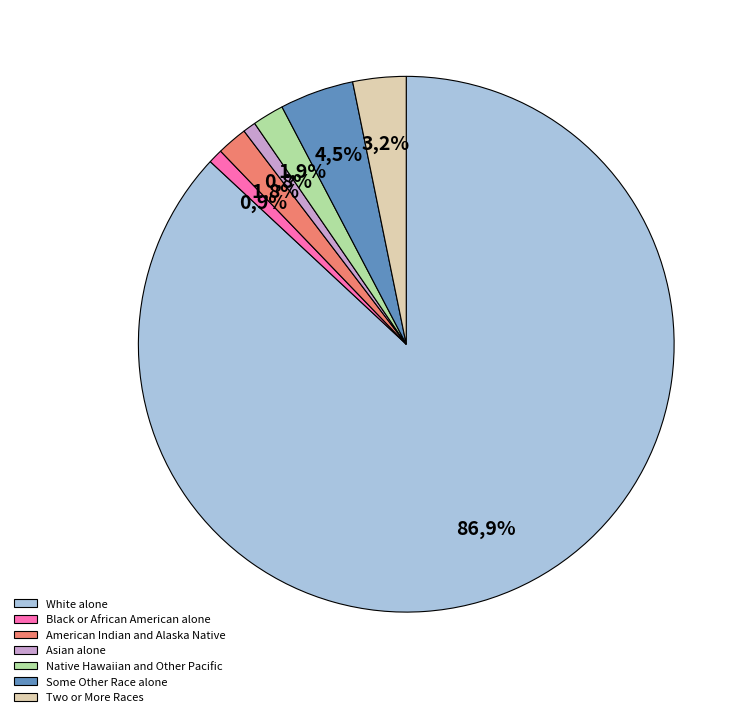

Is there a majority slice in this chart?

Yes